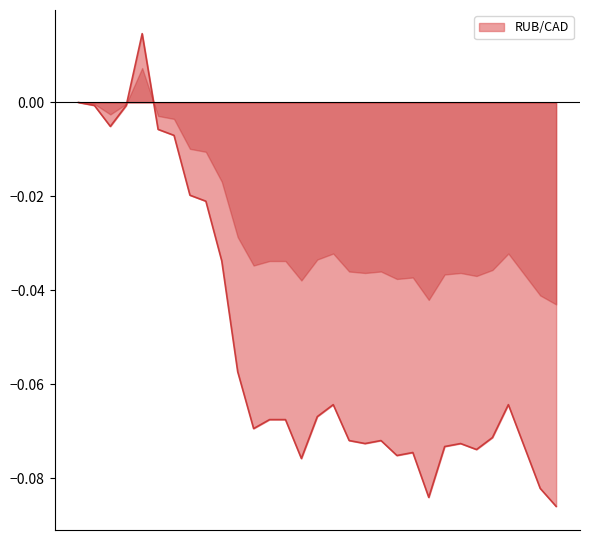

How many points are lower than both their immediate neighbors (excluding endpoints)?

7